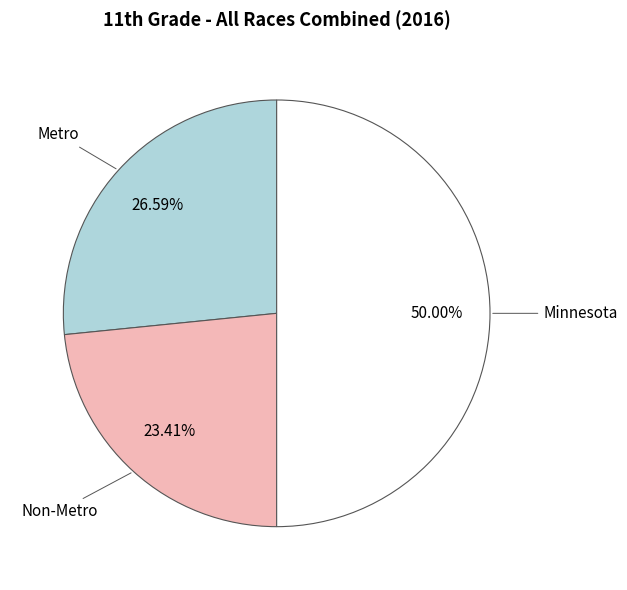

Which category has the biggest portion of the pie?

Minnesota